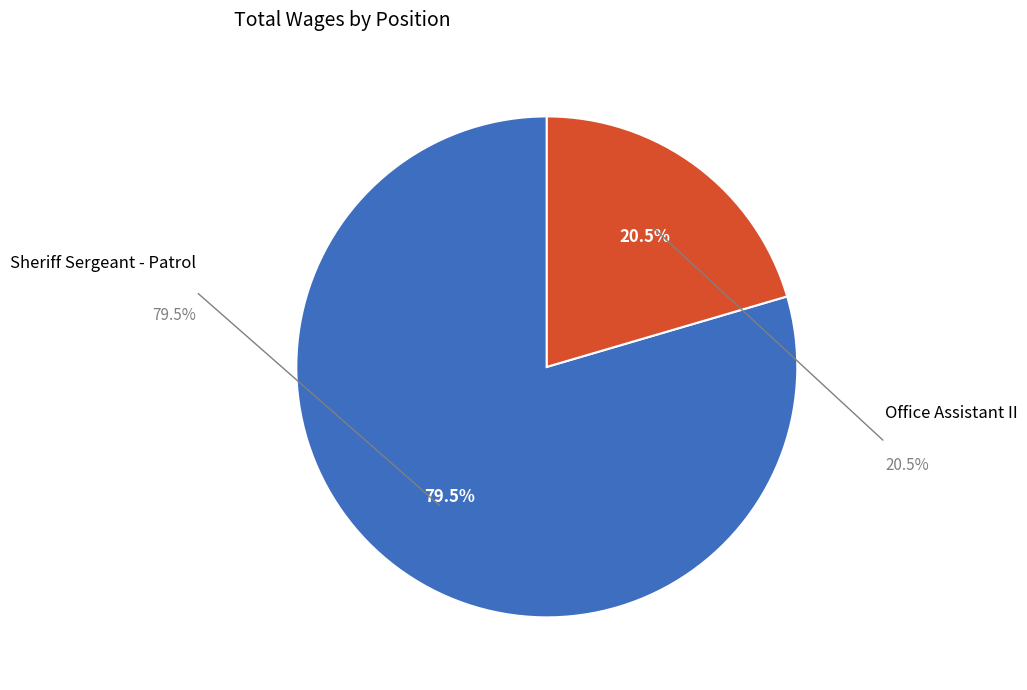

To the nearest percent, what is the difference between the largest and smallest slice percentages?

59%